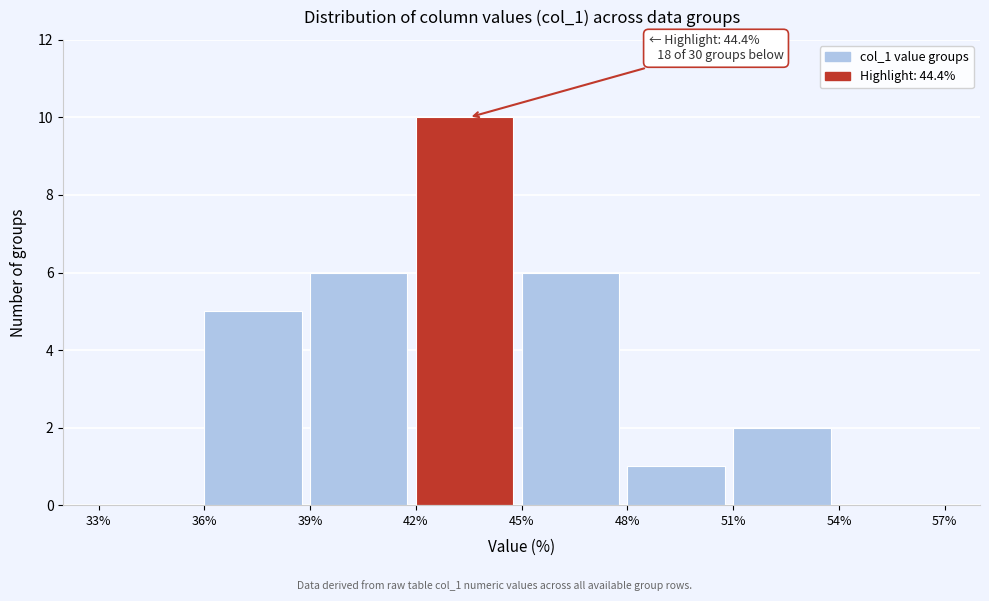

Over which range of the x-axis is the bar tallest?

42% to 45%